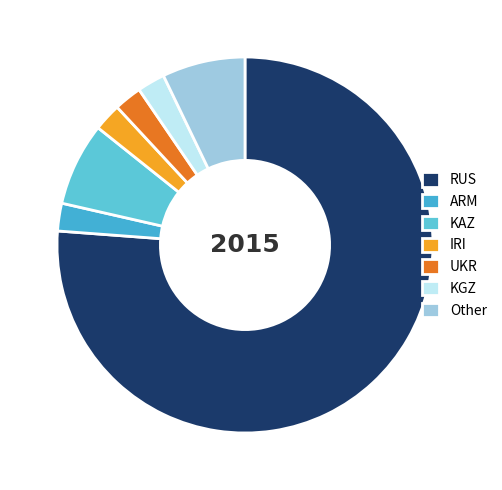

To the nearest percent, what is the difference between the largest and smallest slice percentages?

74%